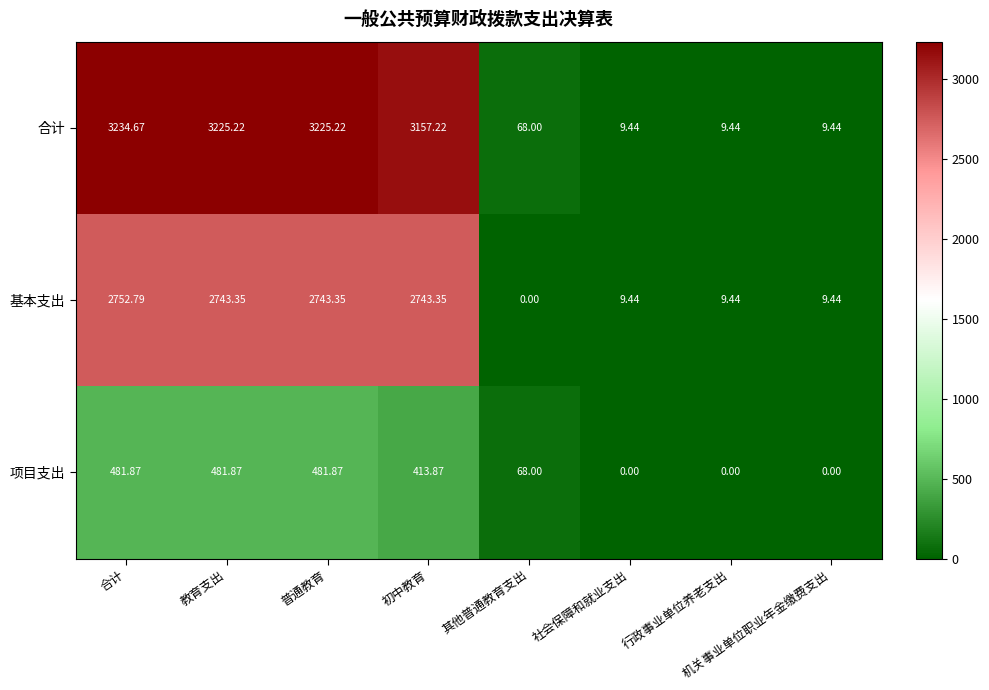

List the series in order of their peak value, lowest first.

项目支出, 基本支出, 合计